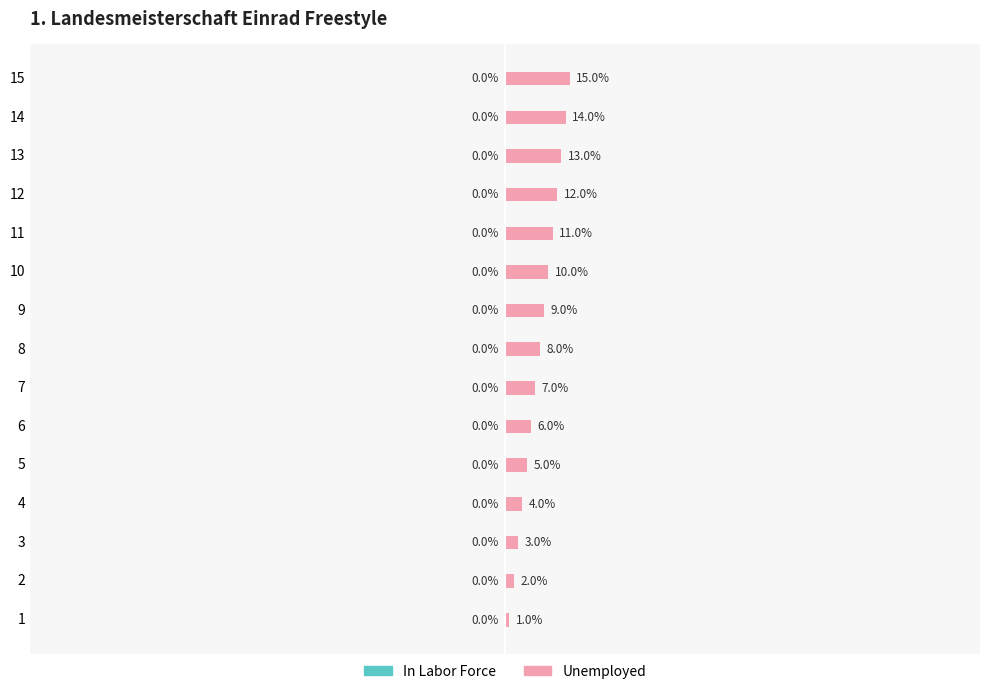

Rank the categories by value from lowest to highest.

1, 2, 3, 4, 5, 6, 7, 8, 9, 10, 11, 12, 13, 14, 15